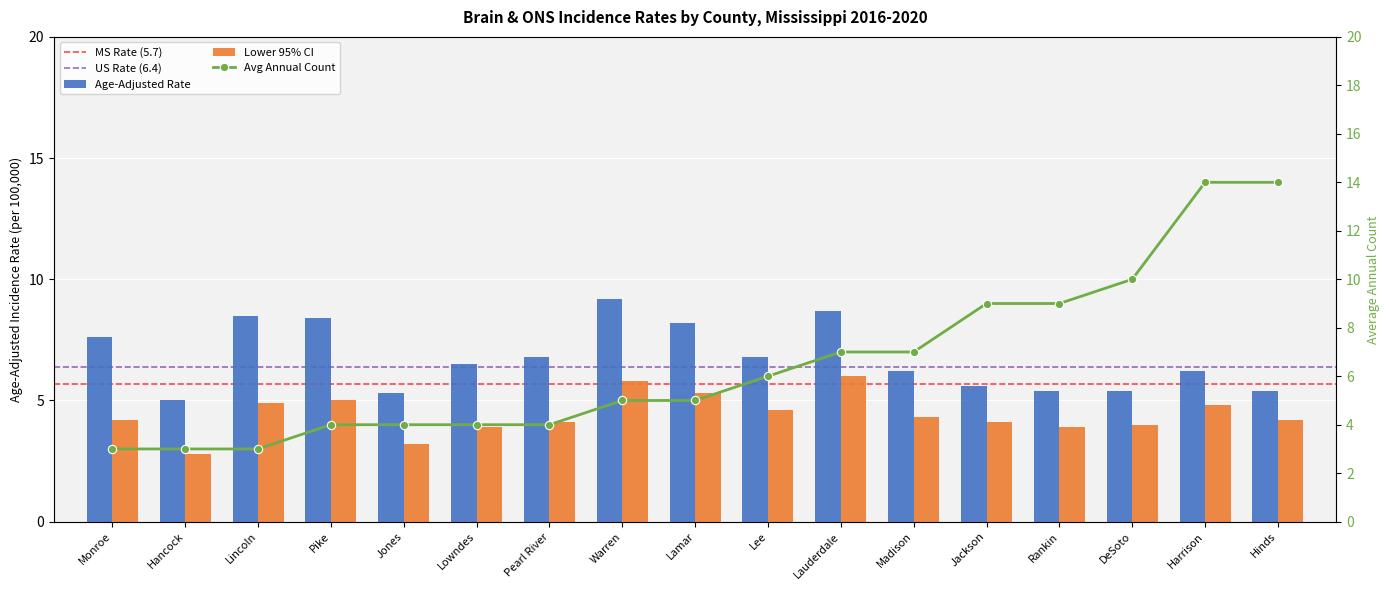

How many values in the Age-Adjusted Rate series exceed 6?

11